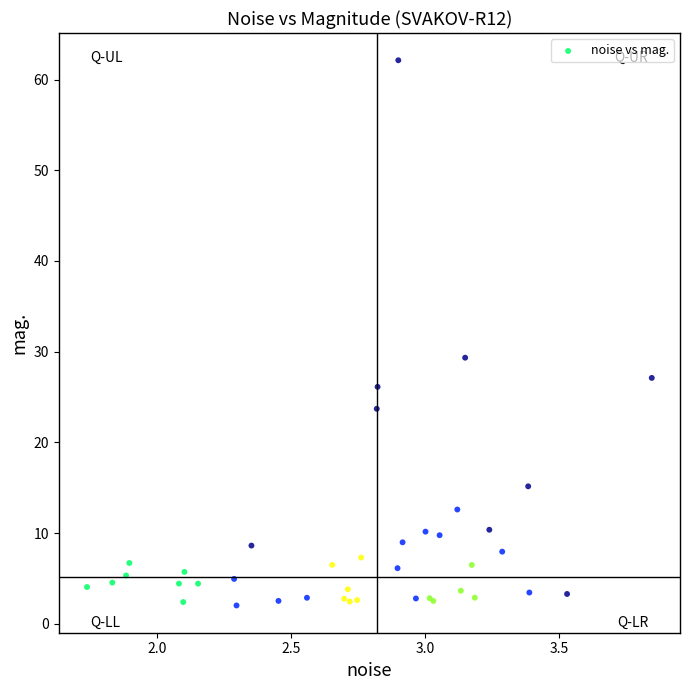

What Y value in the scatter plot is closest to 32?

29.3